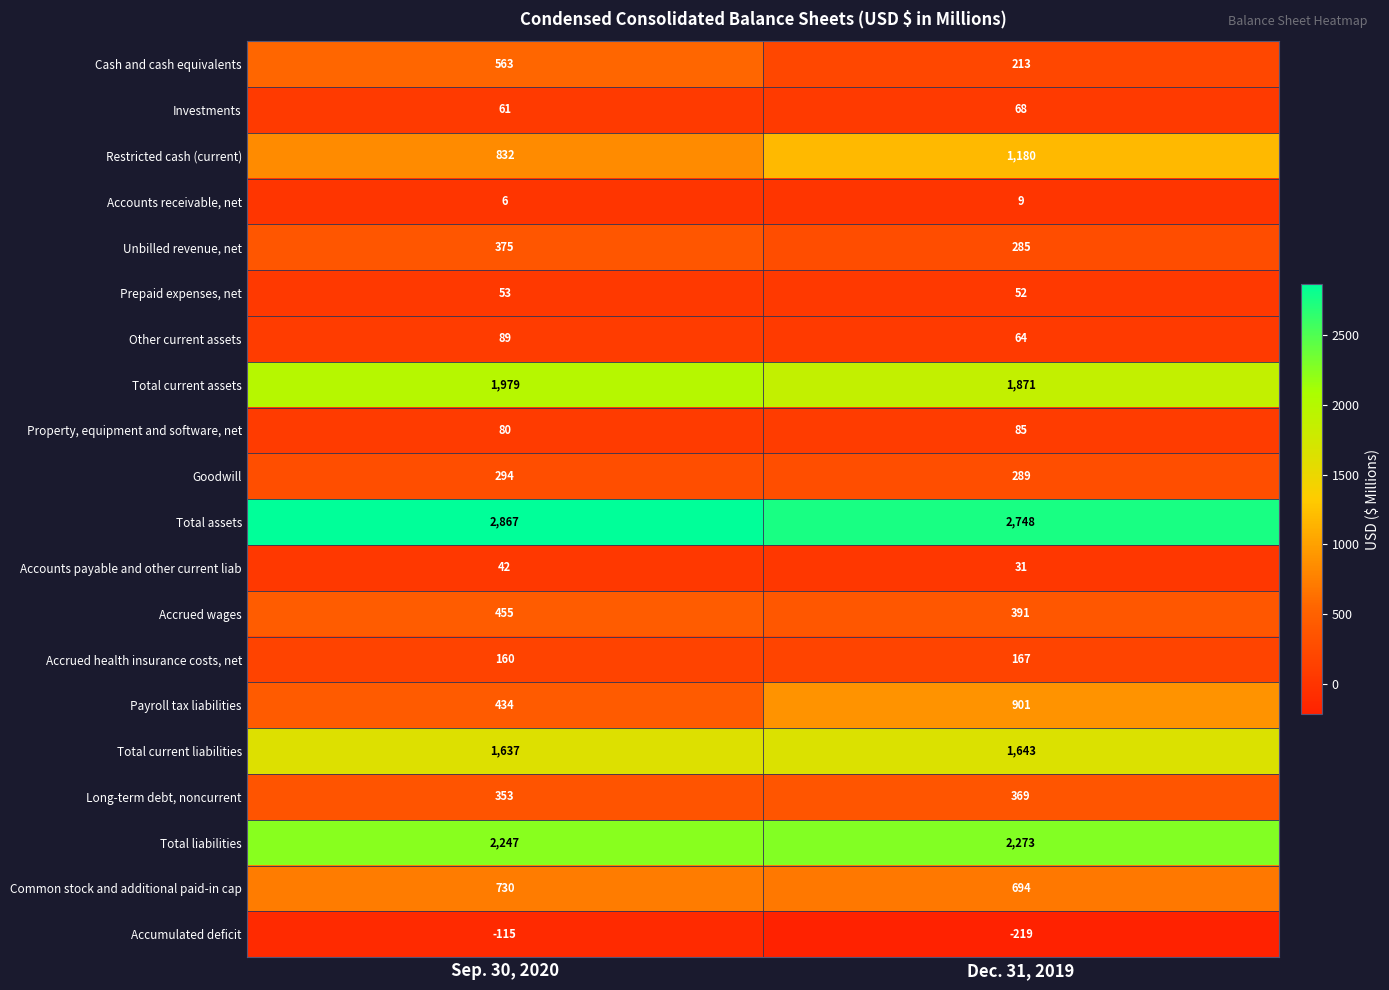

What is the sum of the Accrued wages values at Dec. 31, 2019 and Sep. 30, 2020?

846